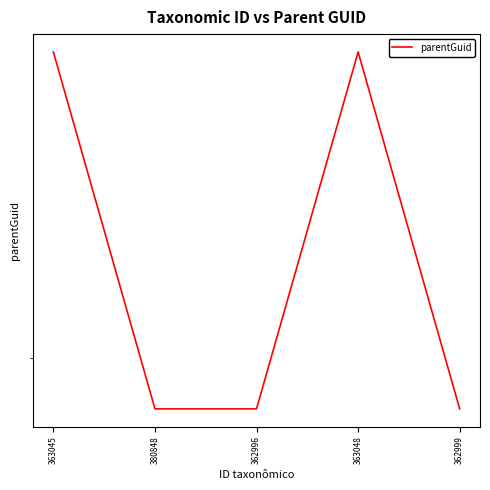

Does the chart display data point markers on the line(s)?

No